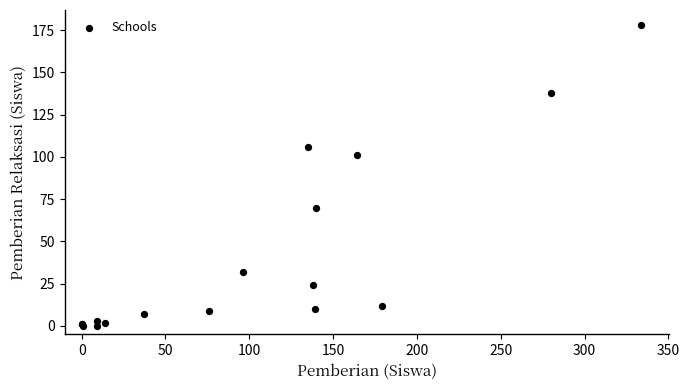

What Y value in the scatter plot is closest to 89?

101